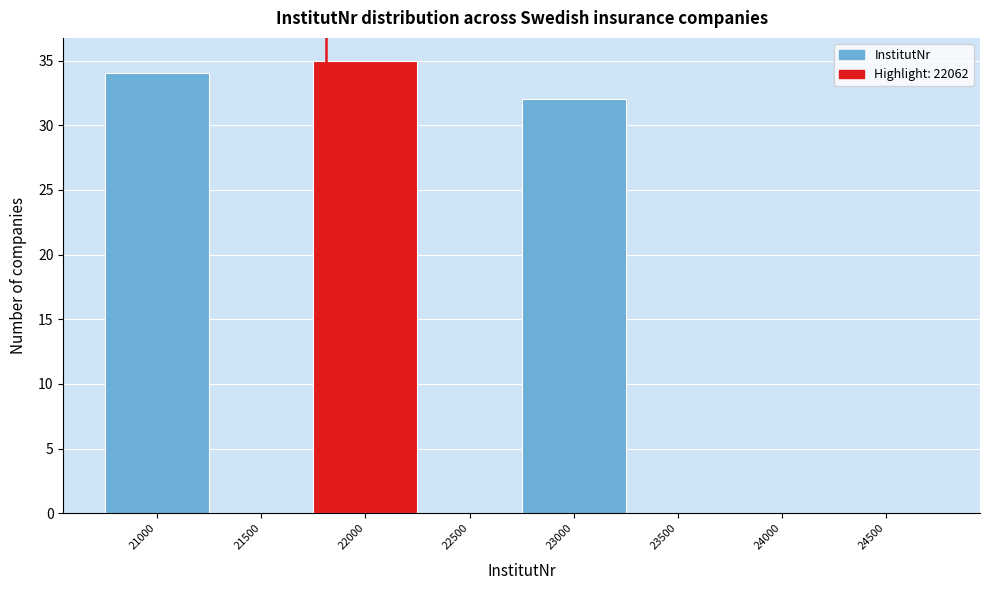

Reading right to left, list all the values displayed in this chart.

24500=0	24000=0	23500=0	23000=32	22500=0	22000=35	21500=0	21000=34